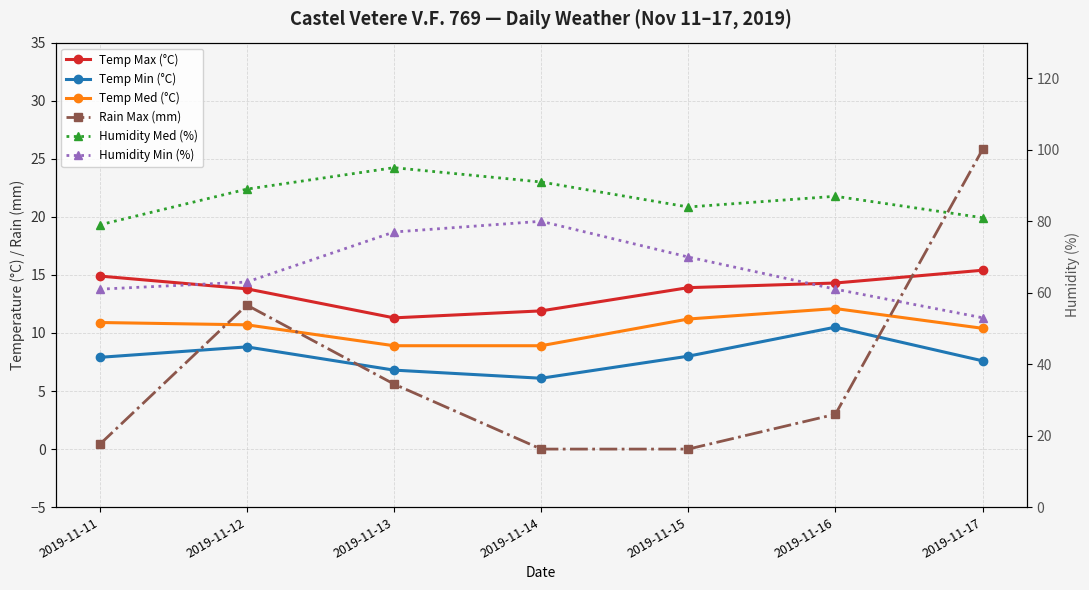

In Temp Min (°C), how many points are higher than both neighbors (excluding endpoints)?

2